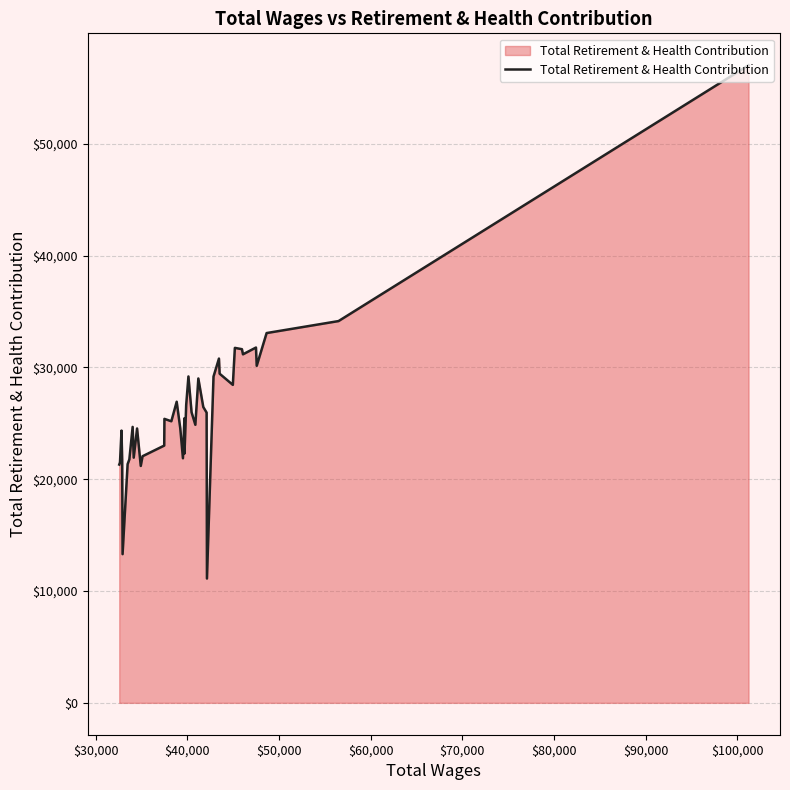

What is the smallest value displayed?

11117